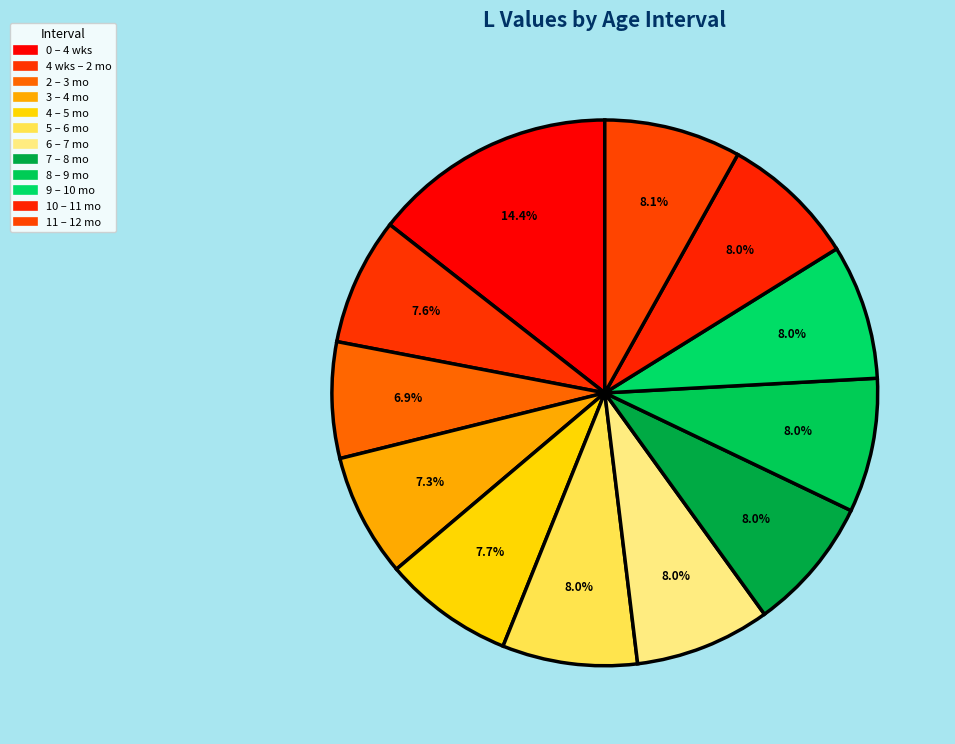

How many slices are in this pie chart?

12